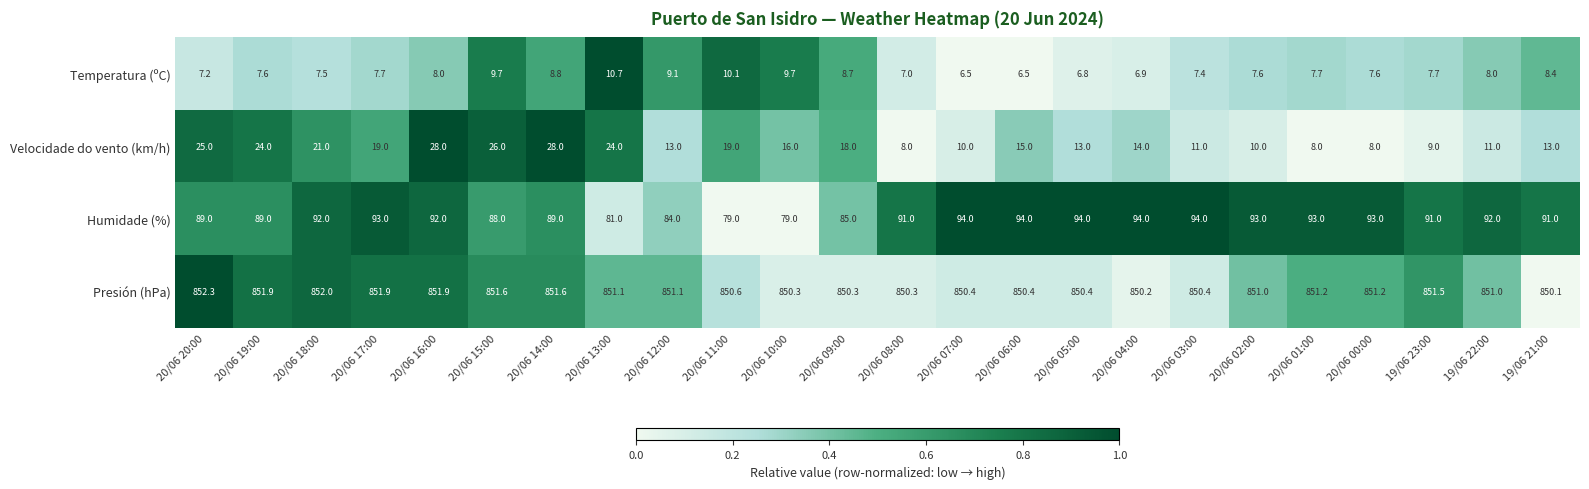

True or false: Humidade (%) has a value of 37.7 at 20/06 00:00.

False